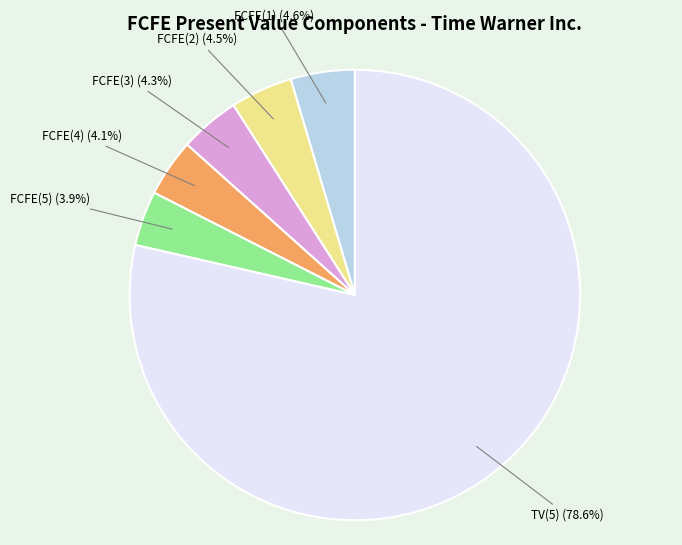

Does any single category account for the majority?

Yes